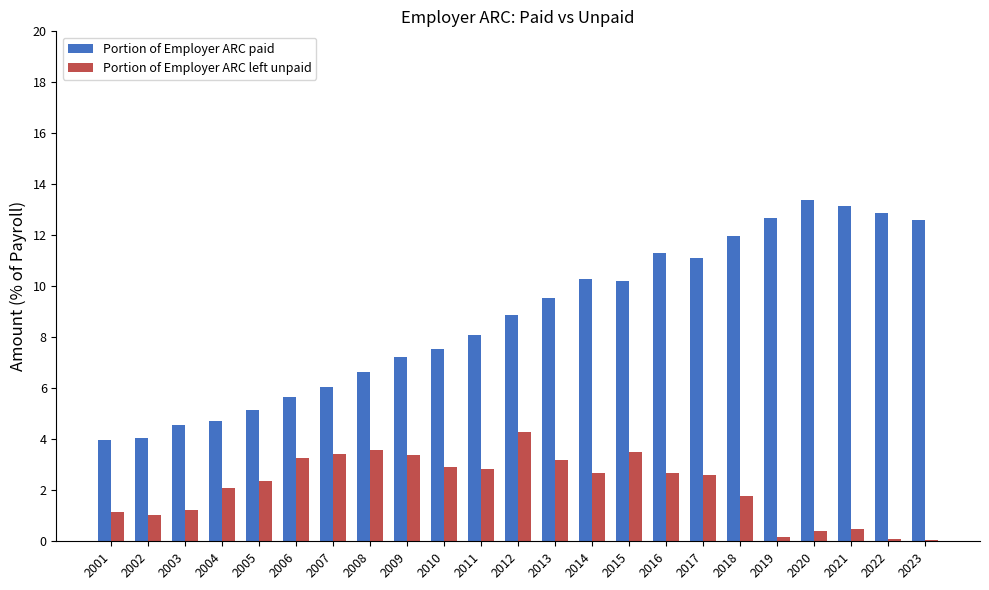

What is the approximate value of Portion of Employer ARC left unpaid at 2018?

1.8